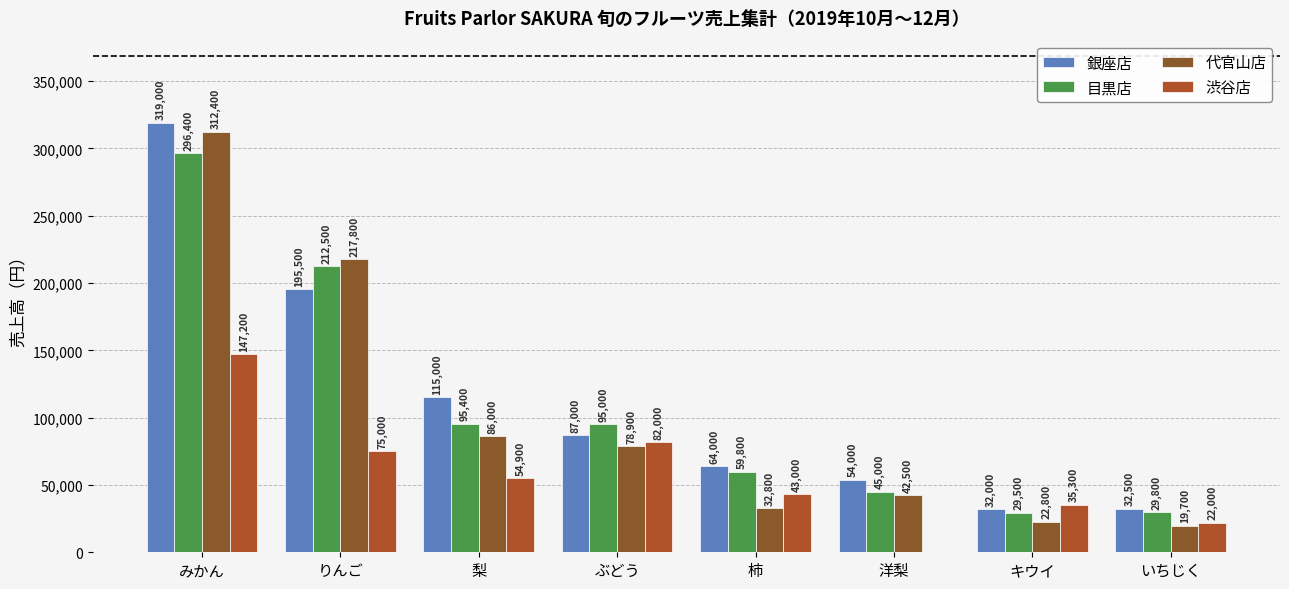

What is the difference between the 銀座店 values at いちじく and りんご?

163000